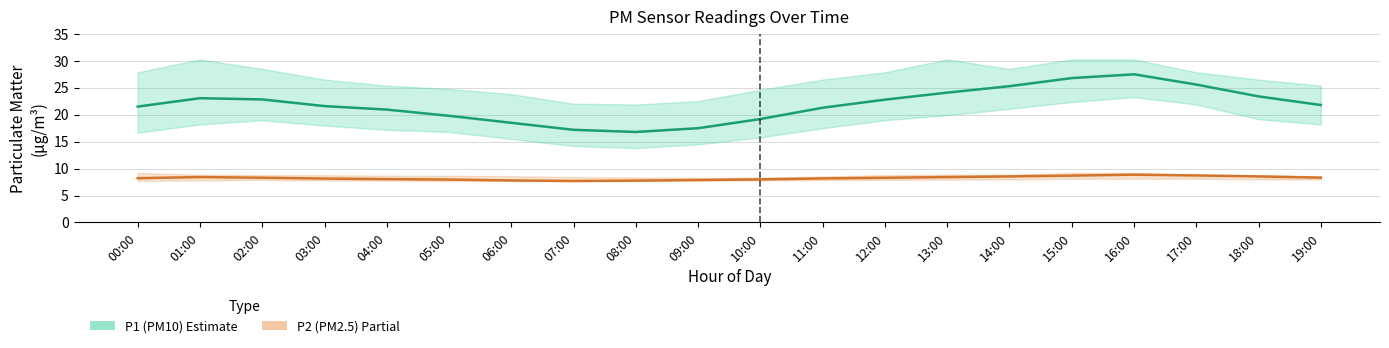

What is the approximate value of P2 (PM2.5) at 14:00?

8.6